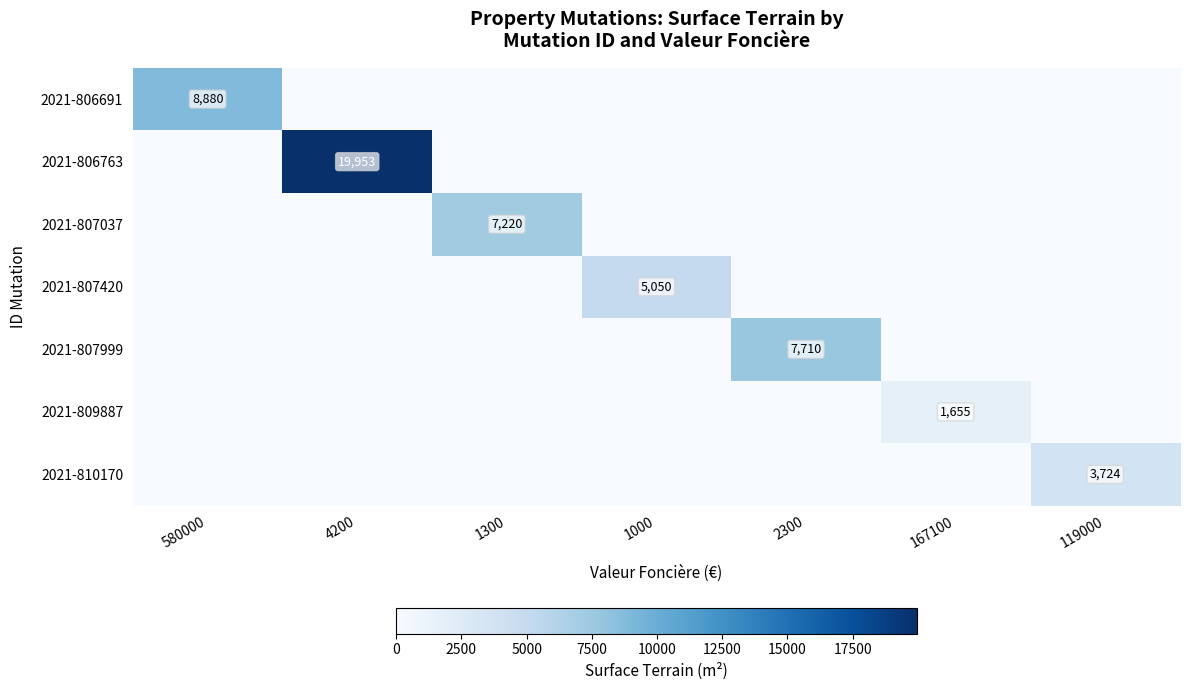

Is it true that 2021-809887 equals 1655 at 167100?

True